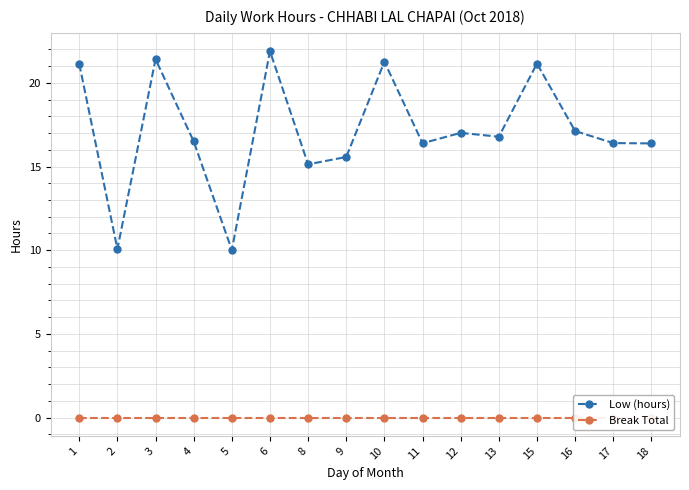

Reading right to left, transcribe all the data shown in this chart.

Low (hours): 16.4	16.4	17.1	21.1	16.8	17.0	16.4	21.3	15.6	15.1	21.9	10.0	16.5	21.4	10.1	21.1
Break Total: 0.0	0.0	0.0	0.0	0.0	0.0	0.0	0.0	0.0	0.0	0.0	0.0	0.0	0.0	0.0	0.0